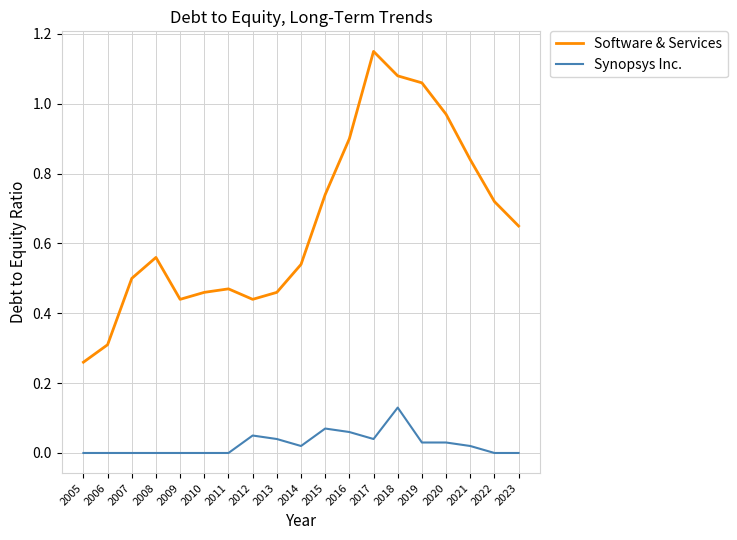

At which label does Software & Services reach its minimum?

2005